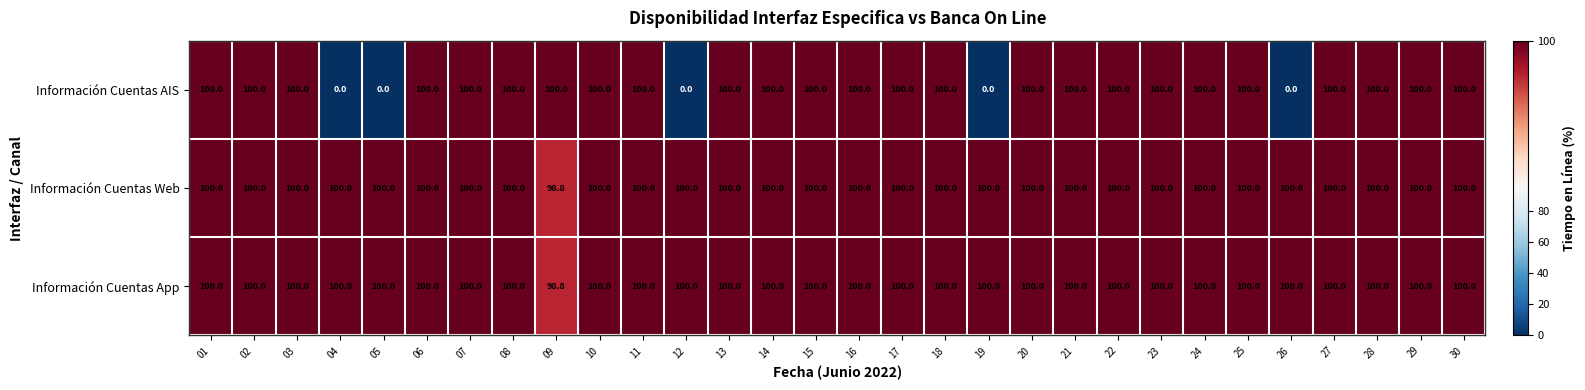

At how many categories does at least one series exceed 96?

30